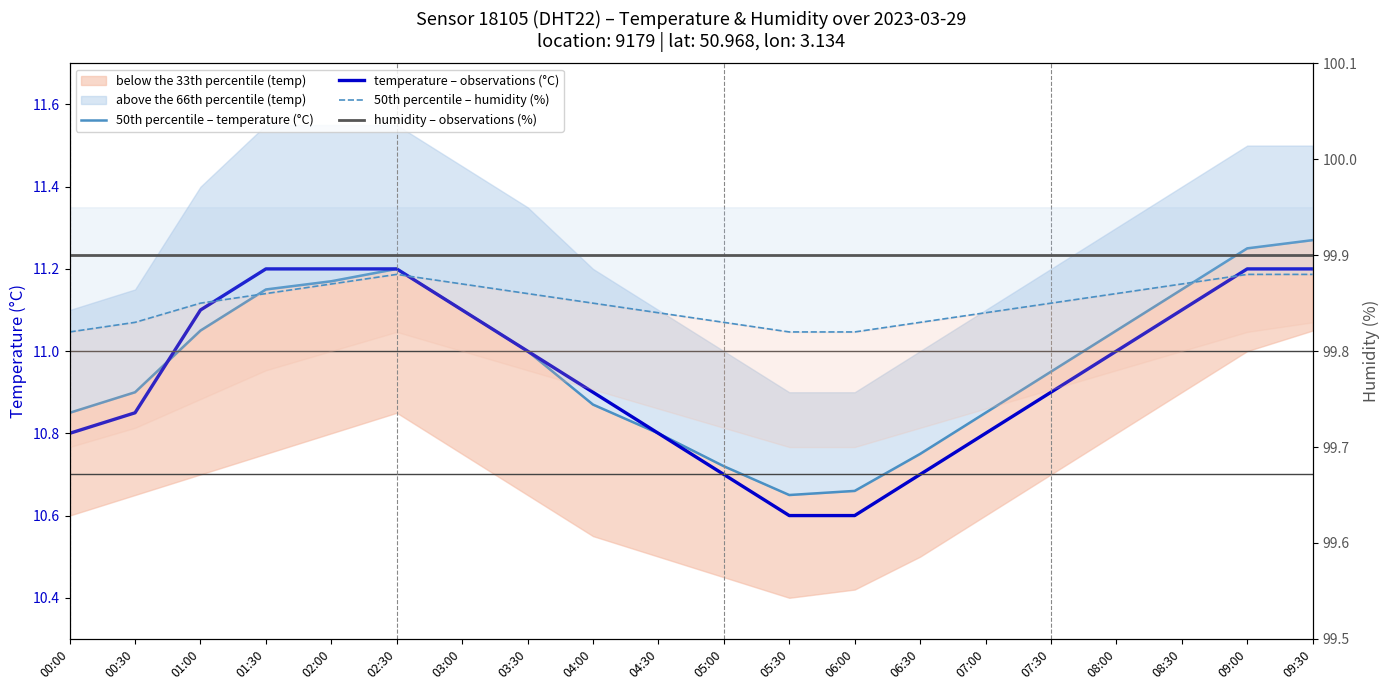

Count the number of categories in the chart.

20